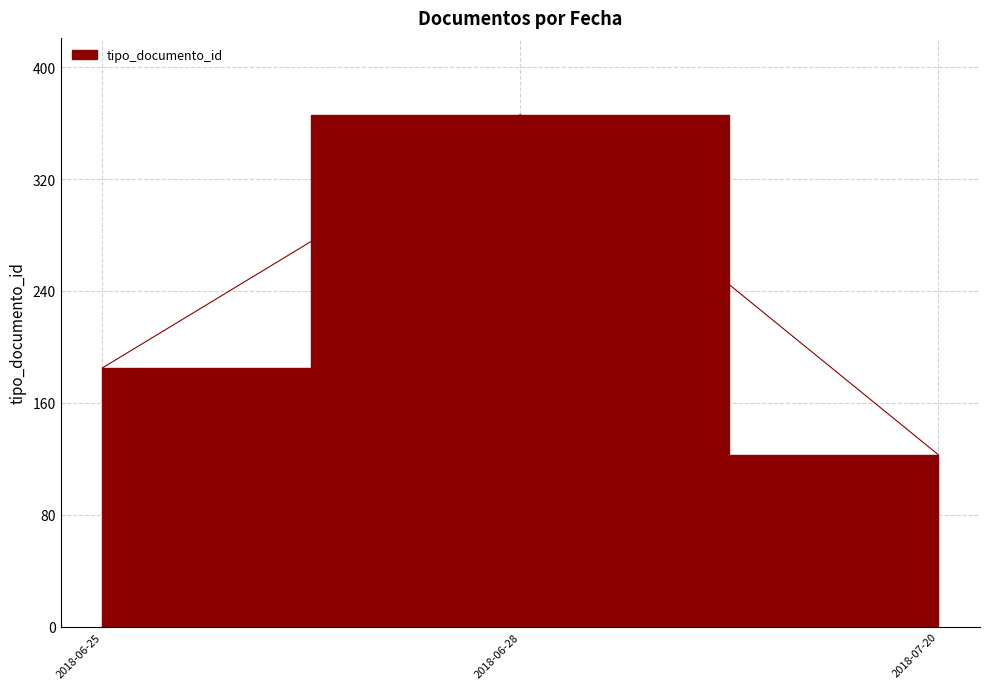

What value does the data have at 2018-07-20?

123